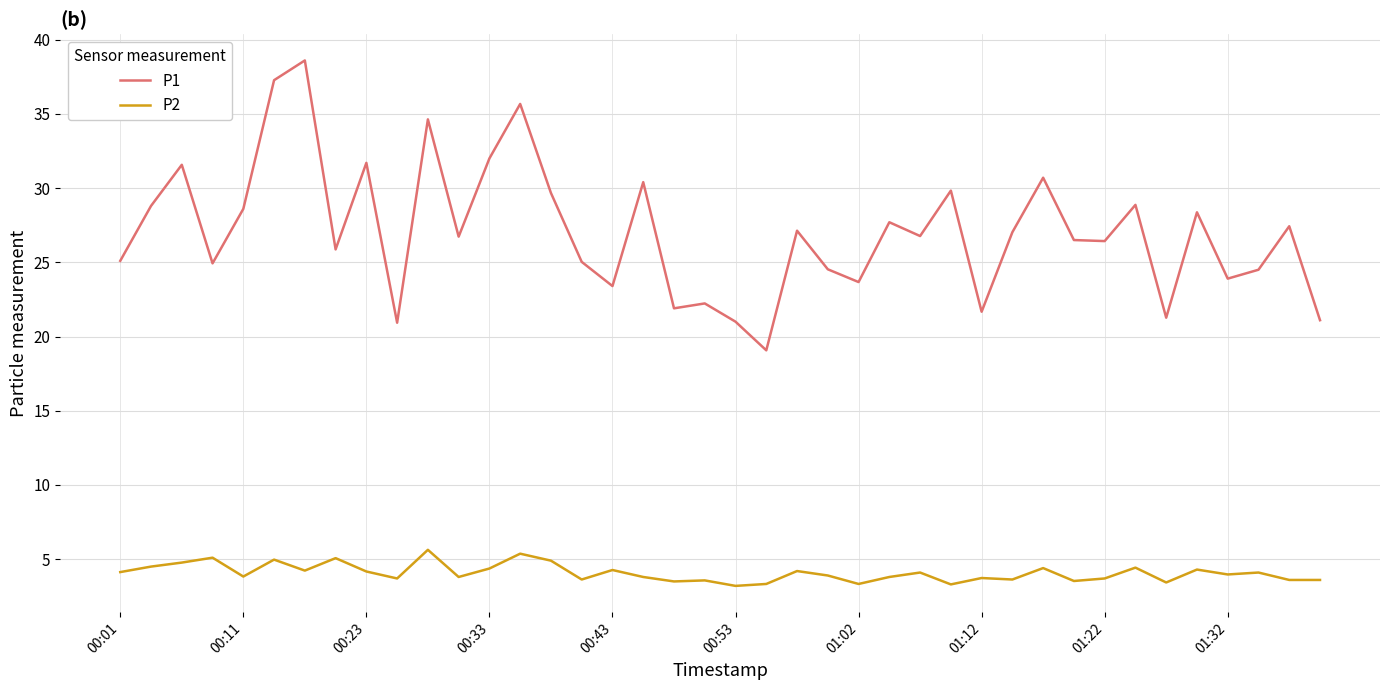

List the series in order of their peak value, lowest first.

P2, P1